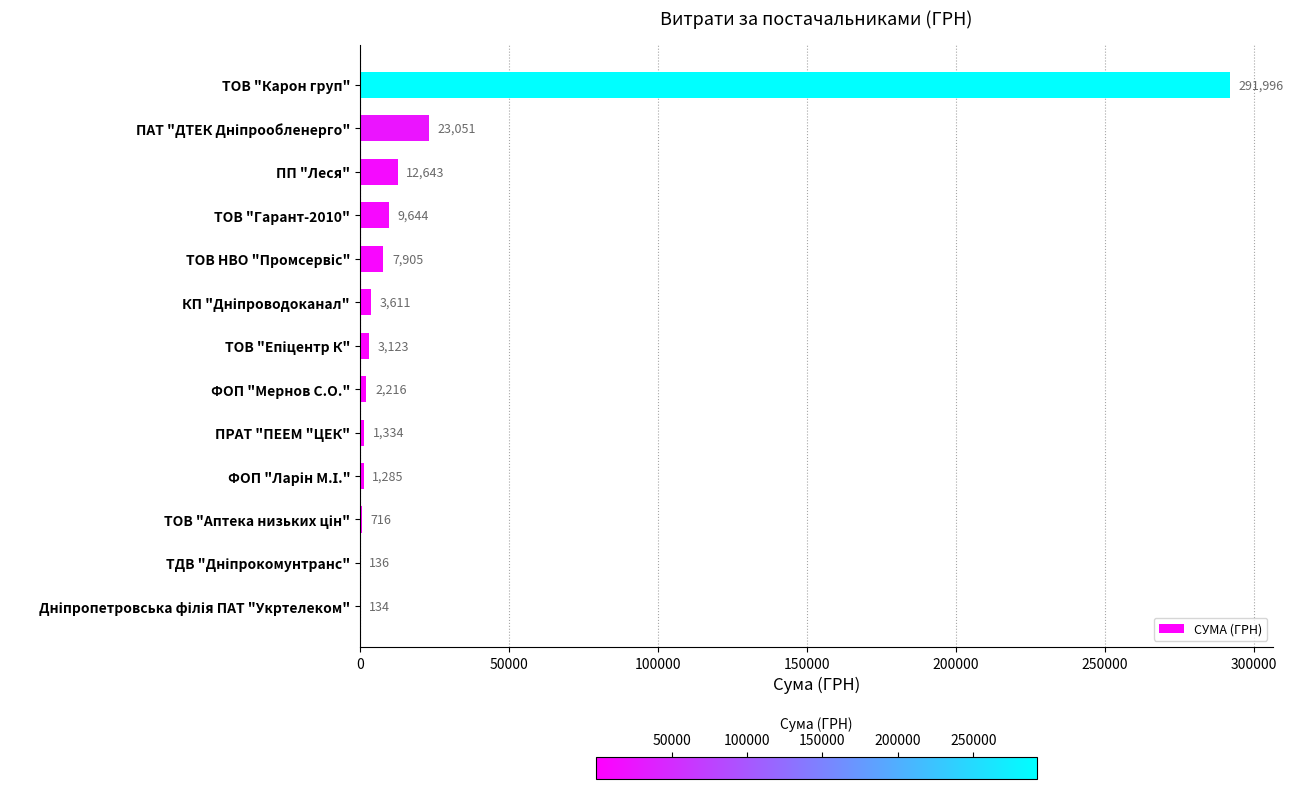

Which label corresponds to the largest value in the chart?

ТОВ "Карон груп"